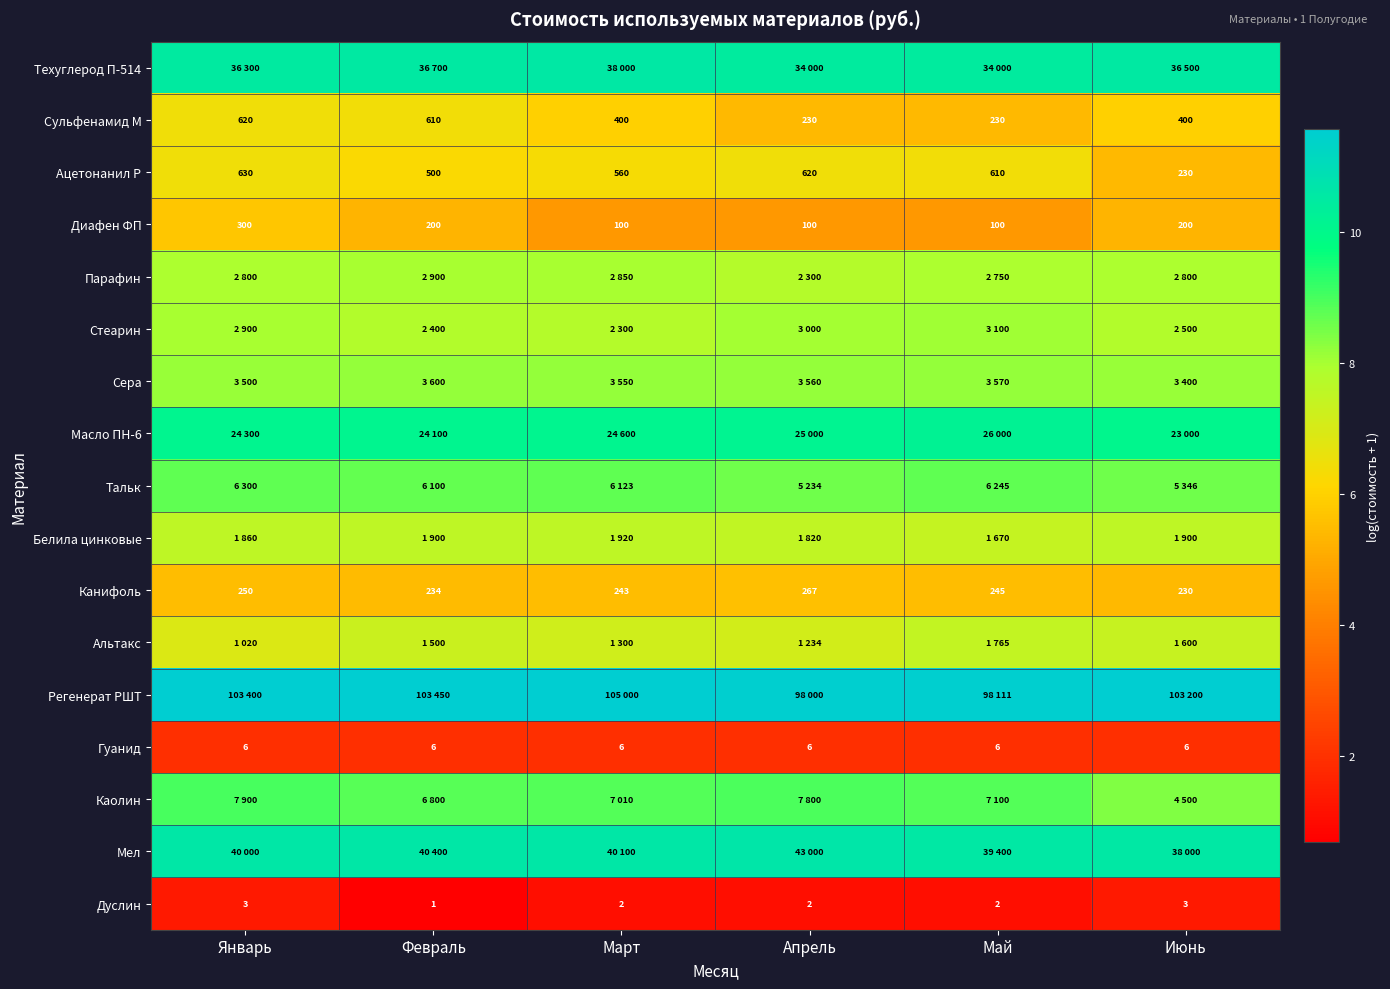

At which label does Сульфенамид М first exceed 400?

Январь